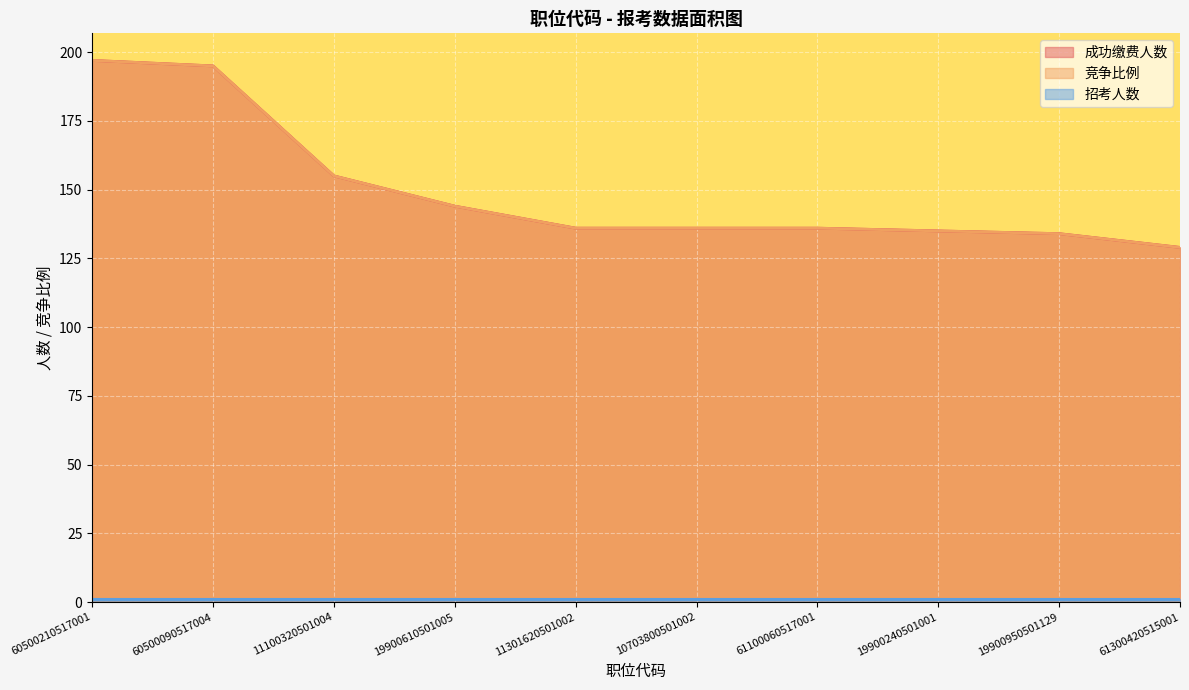

The 成功缴费人数 series shows 233 at 11100320501004. True or false?

False